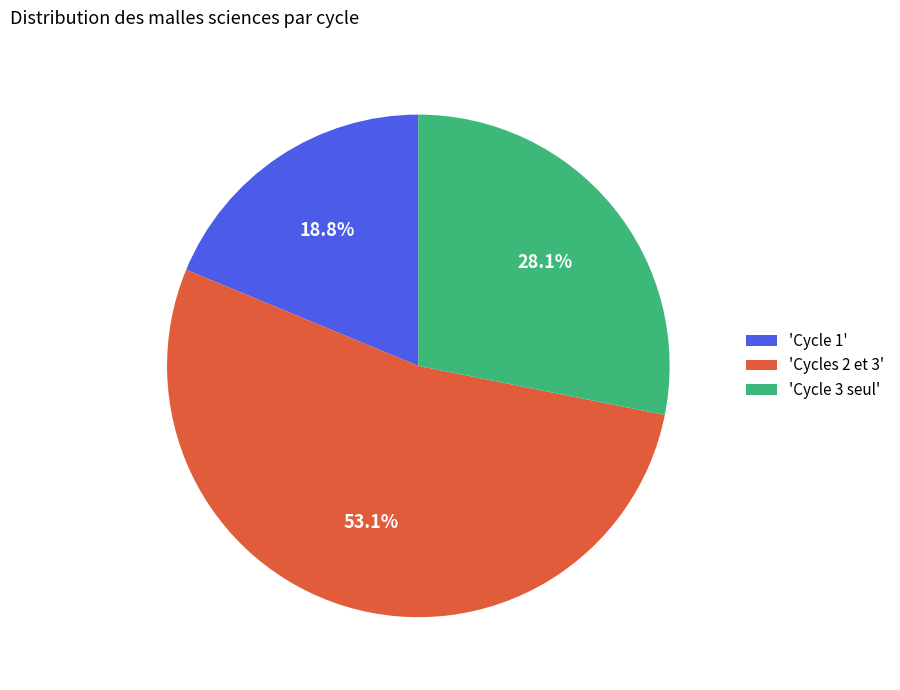

To the nearest percent, what is the difference between the largest and smallest slice percentages?

34%